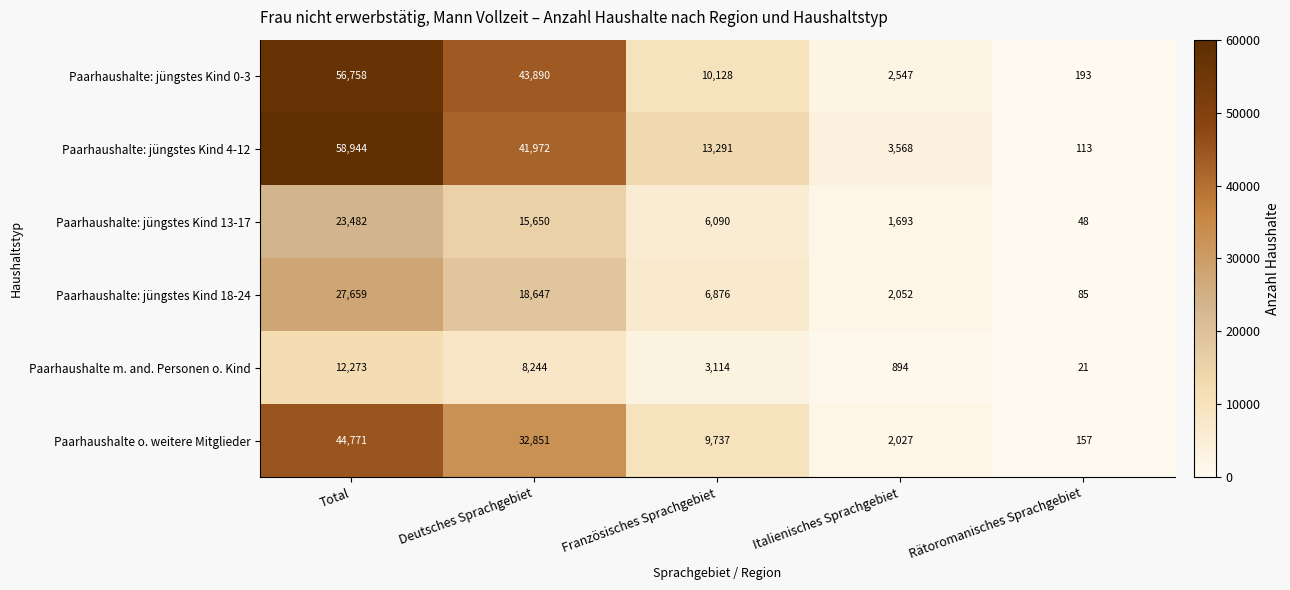

Rank the series at Deutsches Sprachgebiet from highest to lowest value.

Paarhaushalte: jüngstes Kind 0-3, Paarhaushalte: jüngstes Kind 4-12, Paarhaushalte o. weitere Mitglieder, Paarhaushalte: jüngstes Kind 18-24, Paarhaushalte: jüngstes Kind 13-17, Paarhaushalte m. and. Personen o. Kind